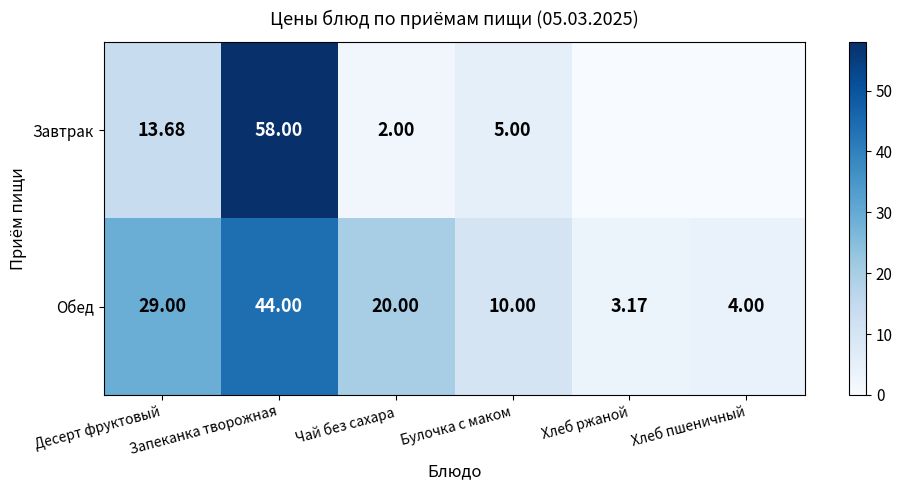

Which series changed the most between Десерт фруктовый and Чай без сахара?

Завтрак